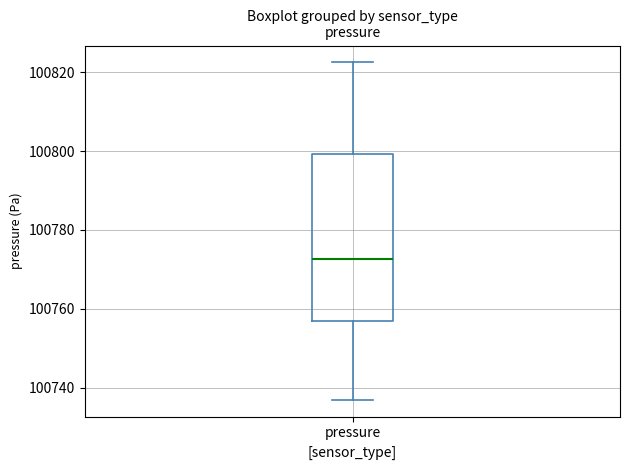

Transcribe this box plot: give where the median line is, the range the box spans, and where the two whiskers end, as read against the y-axis. The values are not printed on the chart, so give them approximately, as read against the axis.

median 100772, box 100756 to 100800, whiskers 100736 to 100822